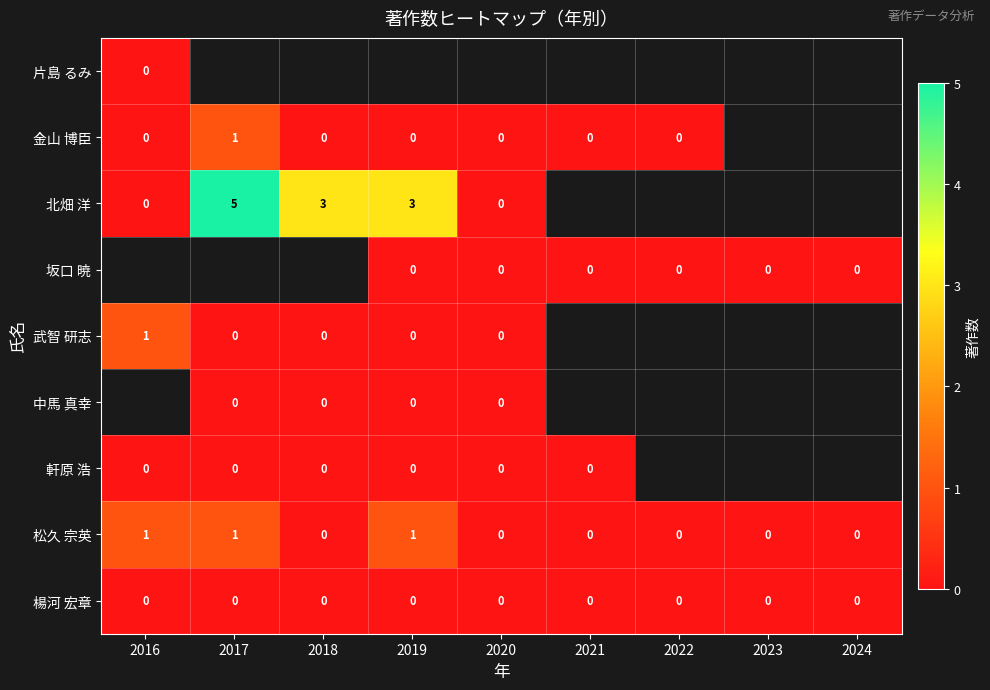

The value of 松久 宗英 at 2021 is -1. True or false?

False